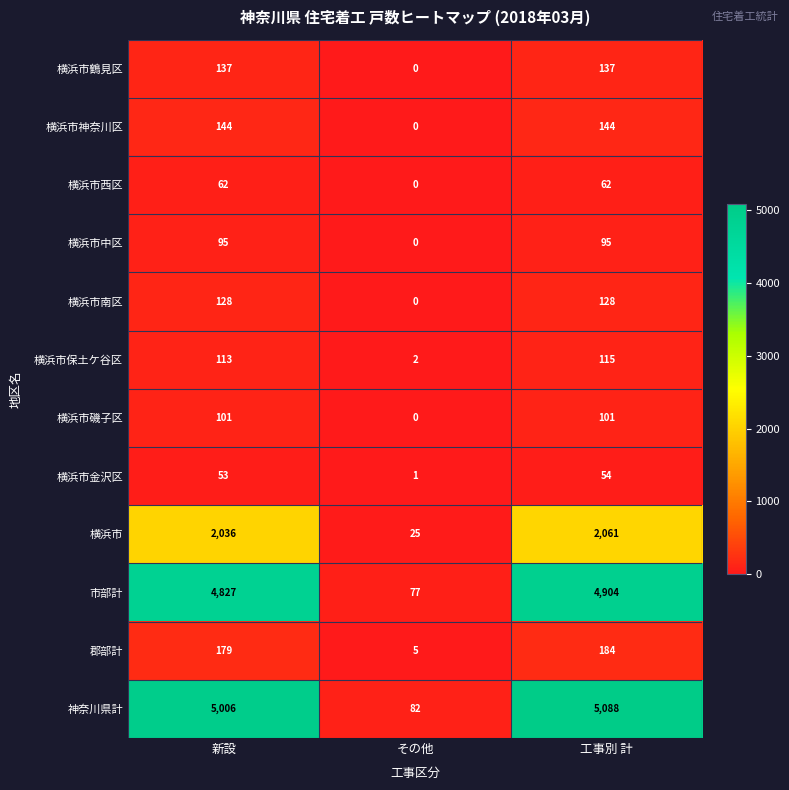

Count the number of data series in this chart.

12